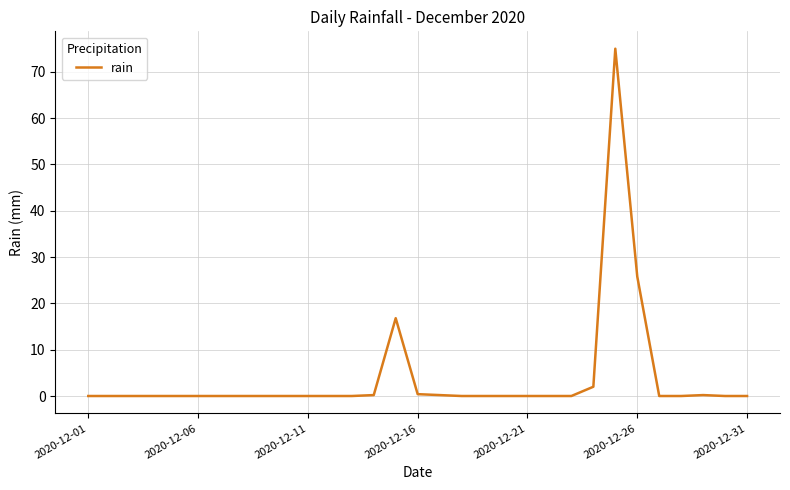

What is the difference between the maximum and minimum values?

75.0